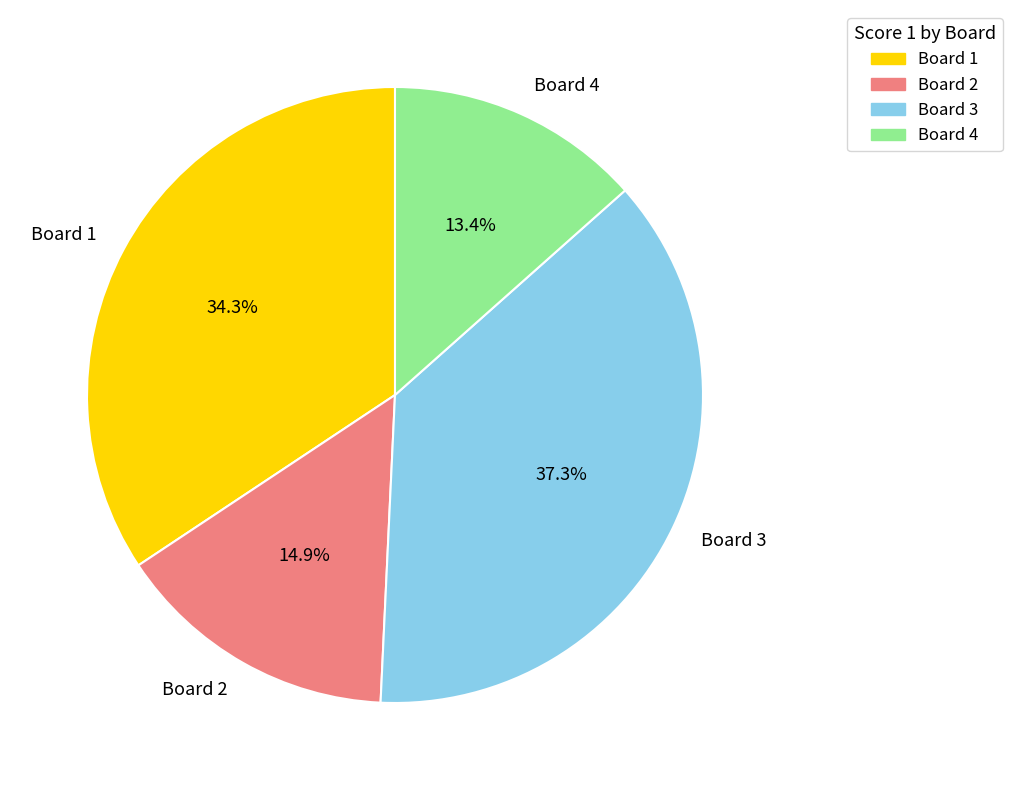

What is the largest slice in the pie chart?

Board 3